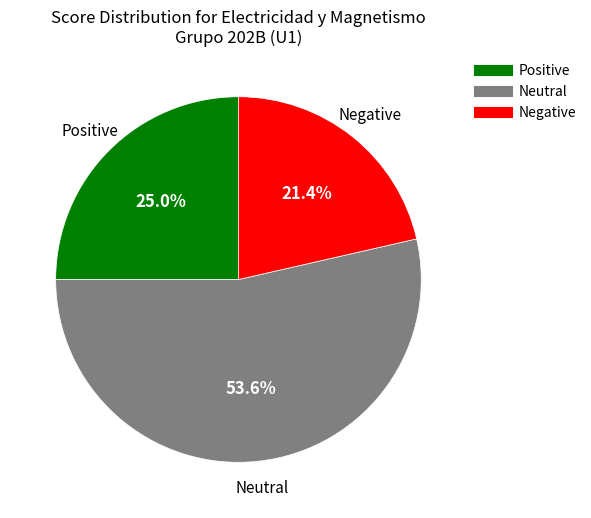

Is there a majority slice in this chart?

Yes